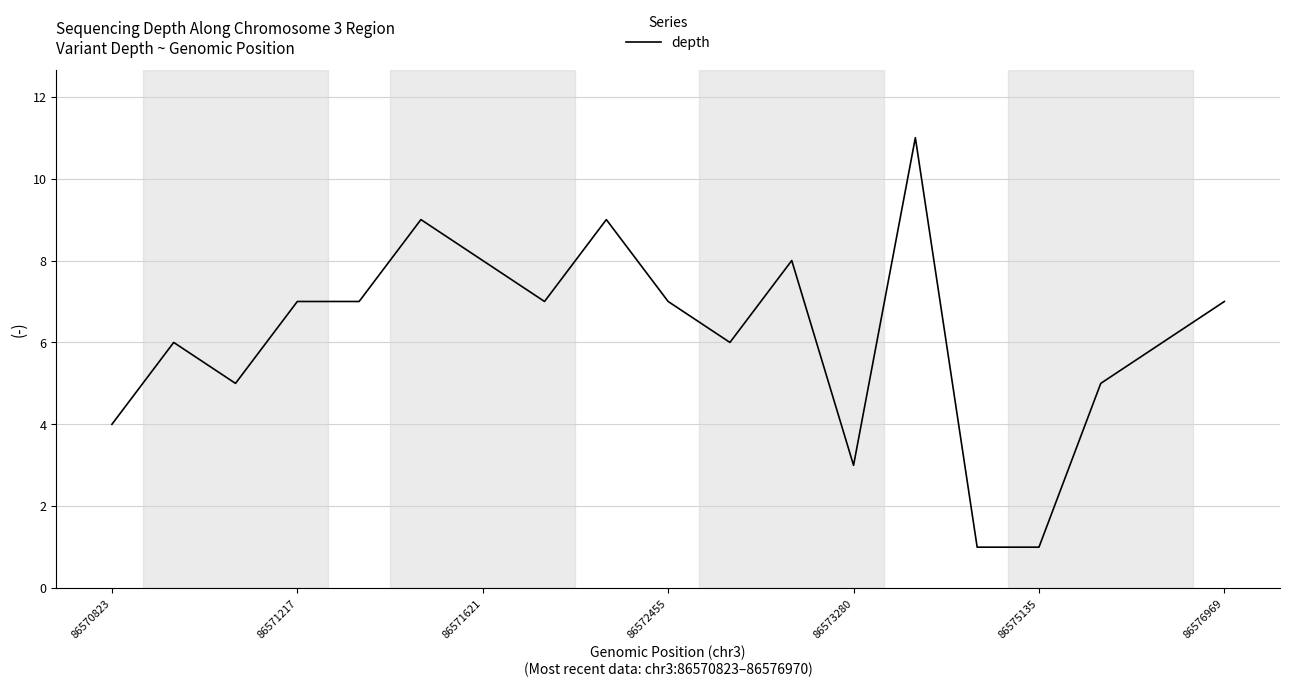

What is the maximum value shown in the chart?

11